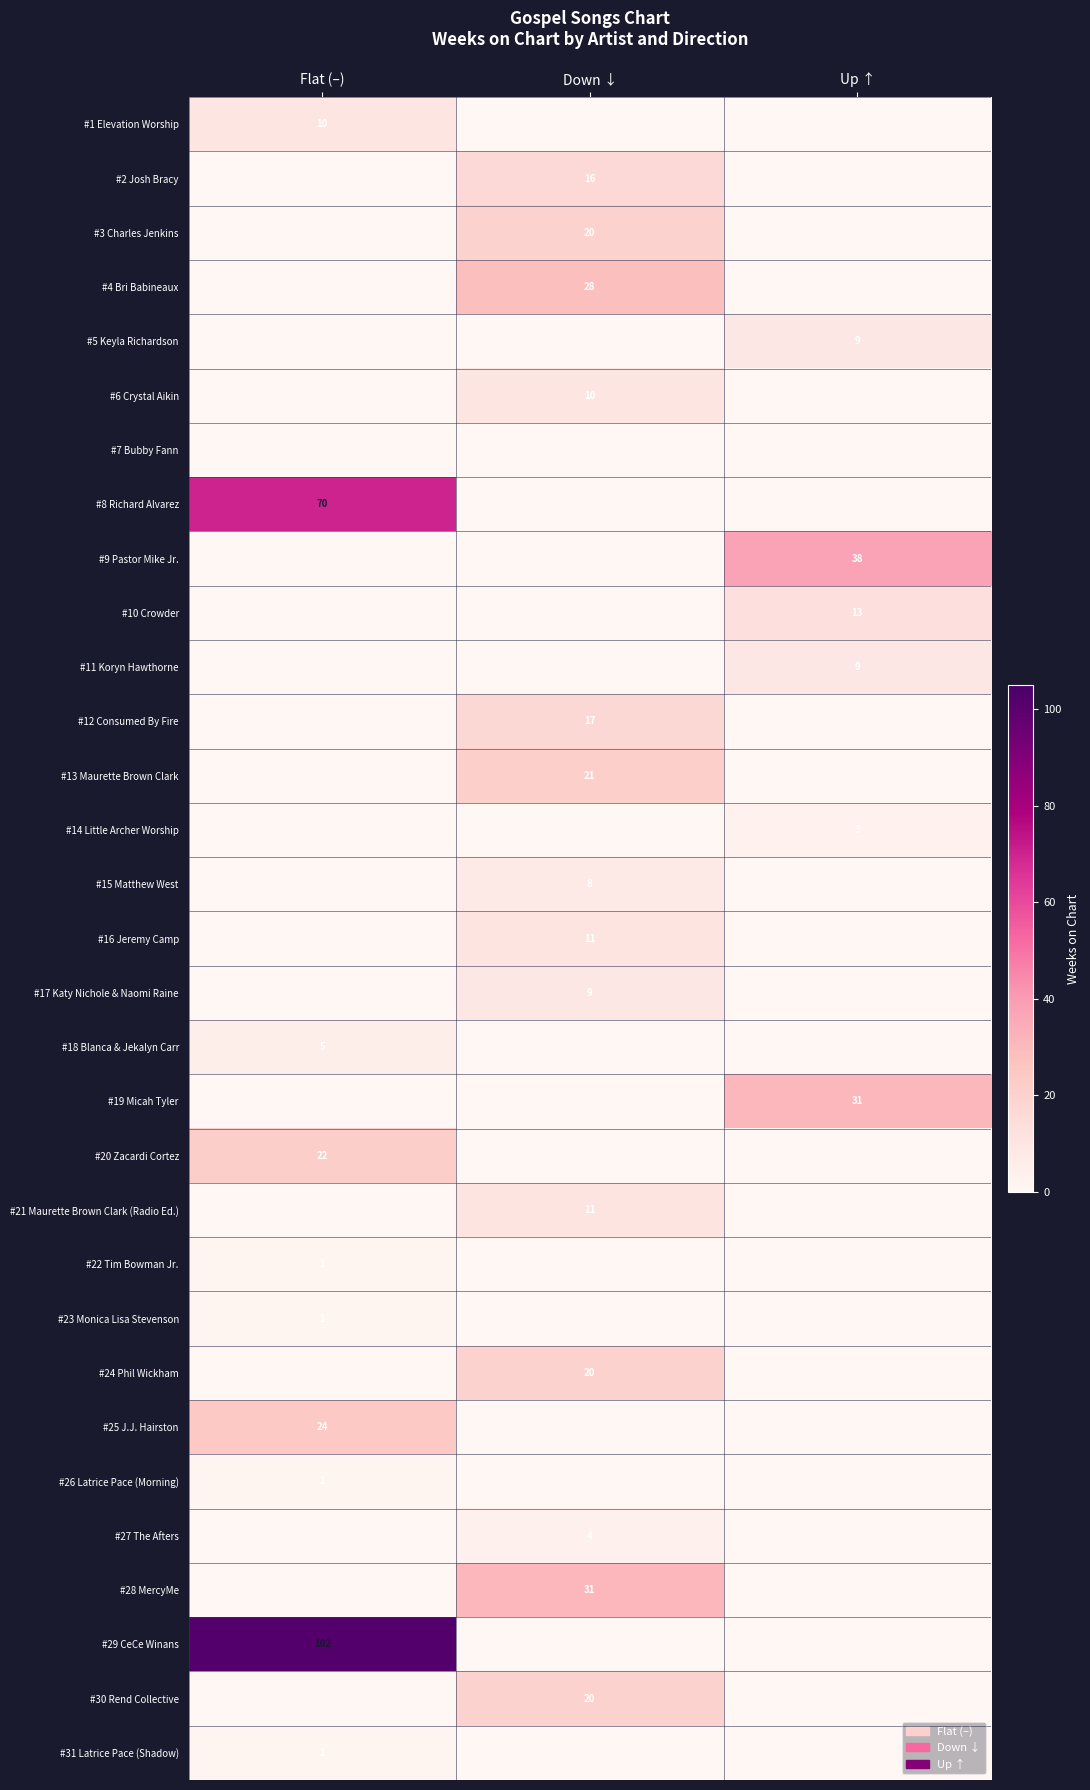

The value of #4 Bri Babineaux at Down ↓ is 28. True or false?

True